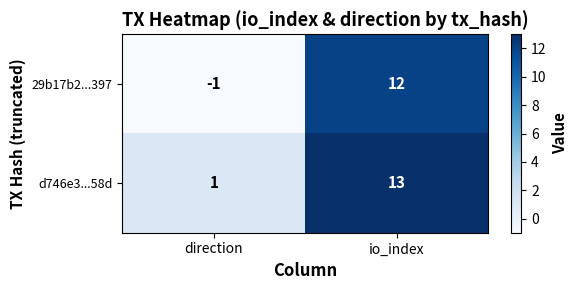

Reading right to left, what are all the values shown in this chart?

29b17b2...397: 12	-1
d746e3...58d: 13	1